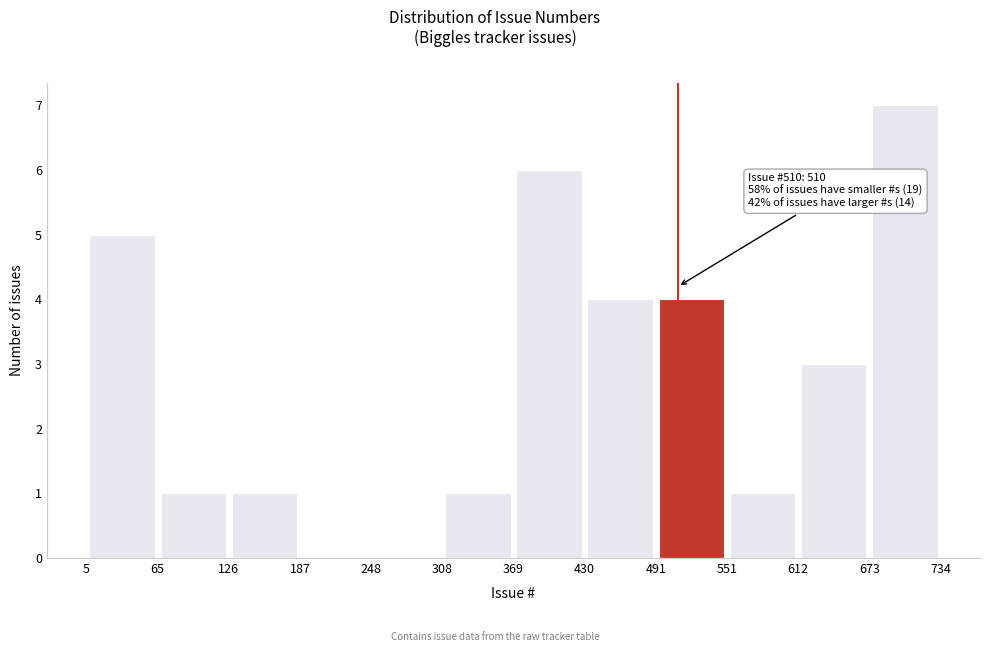

Which range on the x-axis has the tallest bar?

673 to 734